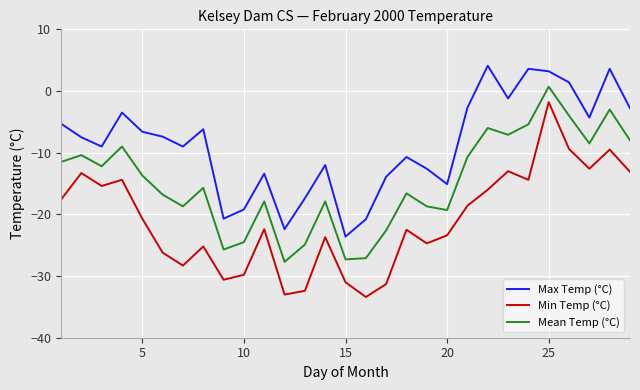

What is the maximum value shown in the chart?

4.1